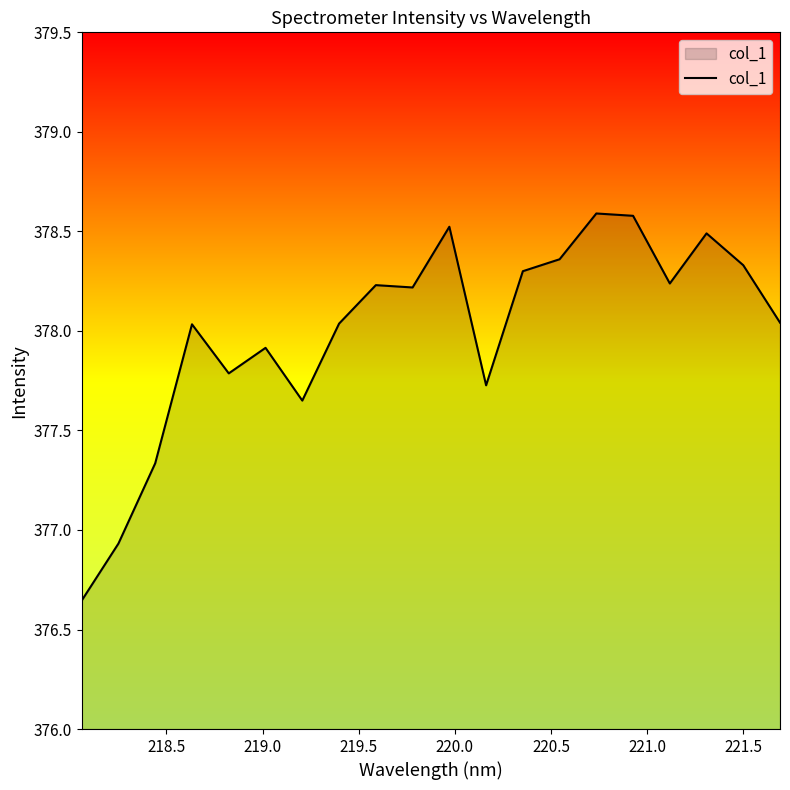

Does the chart have visible grid lines?

No